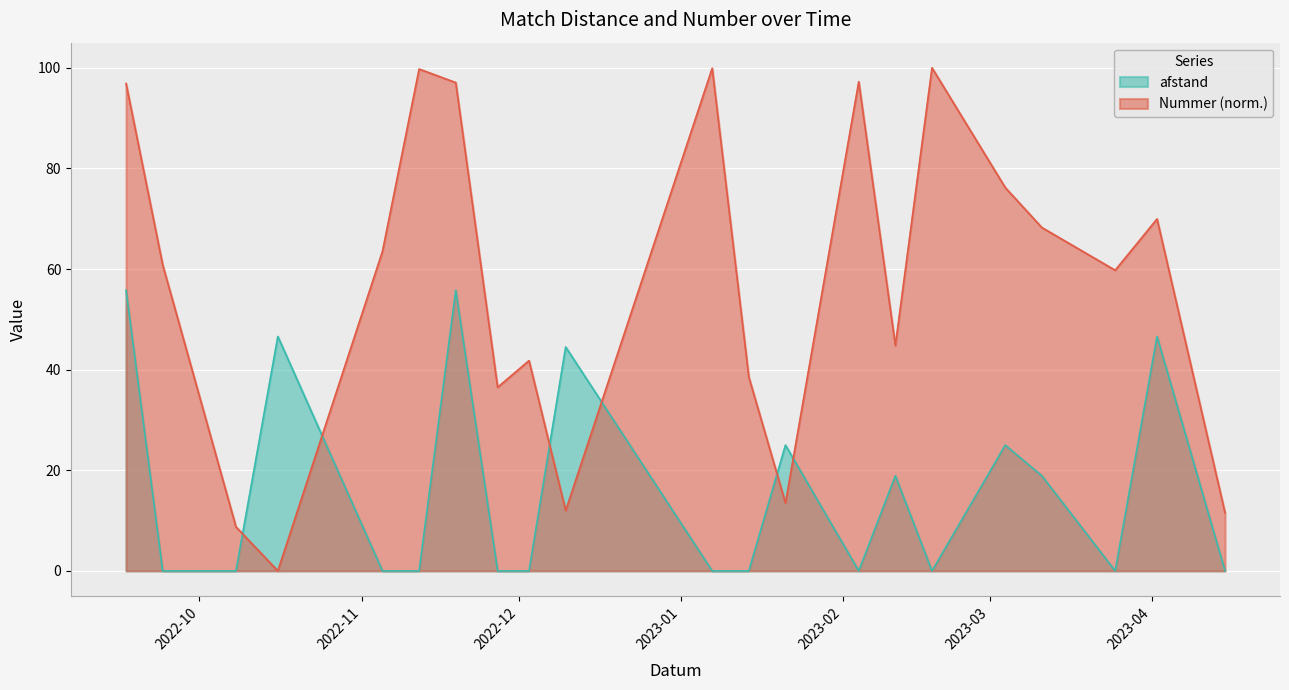

Is it true that afstand equals 0.0 at 2023-02-18?

True